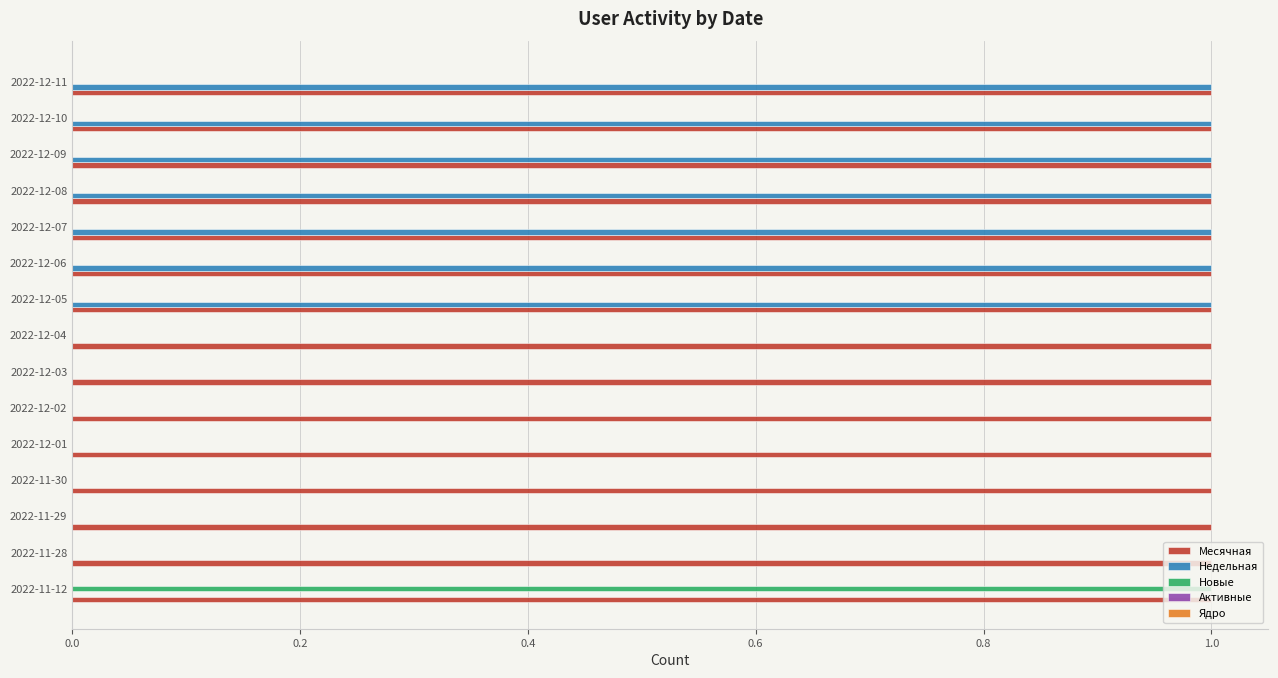

Which series changed the most between 2022-11-29 and 2022-12-05?

Недельная